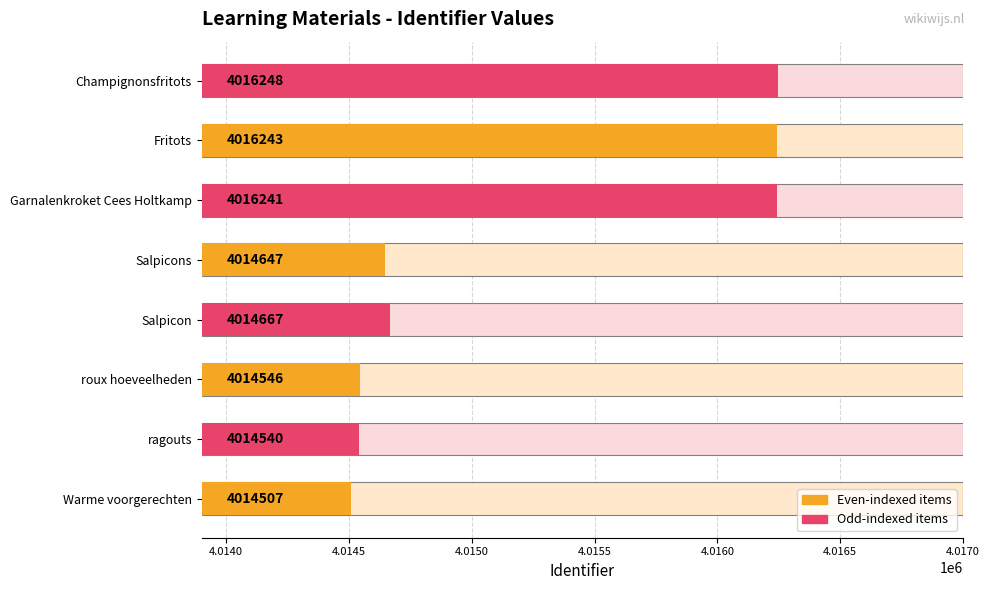

Does the chart contain any negative values?

No